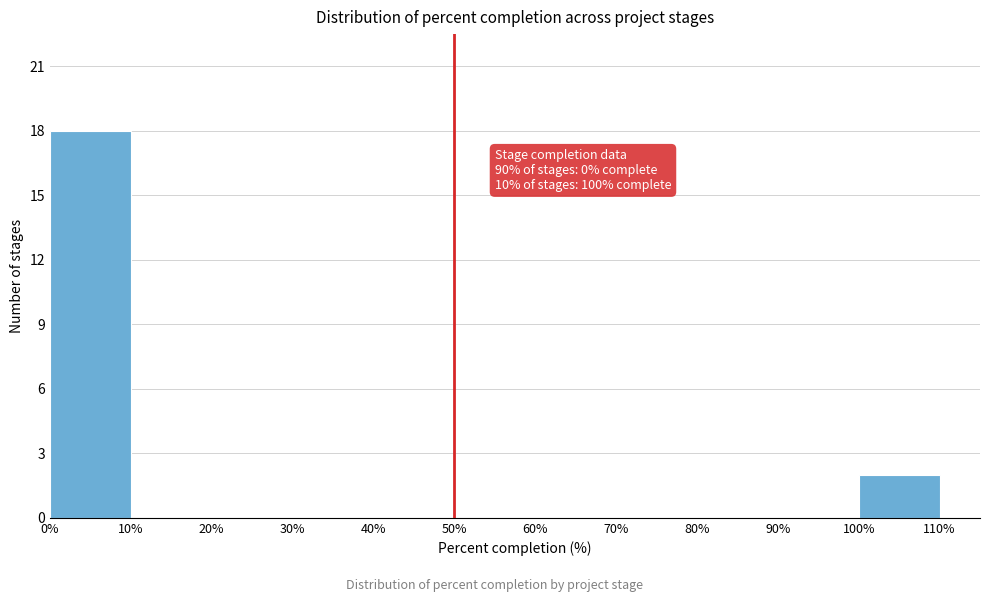

Which range on the x-axis has the tallest bar?

0% to 10%